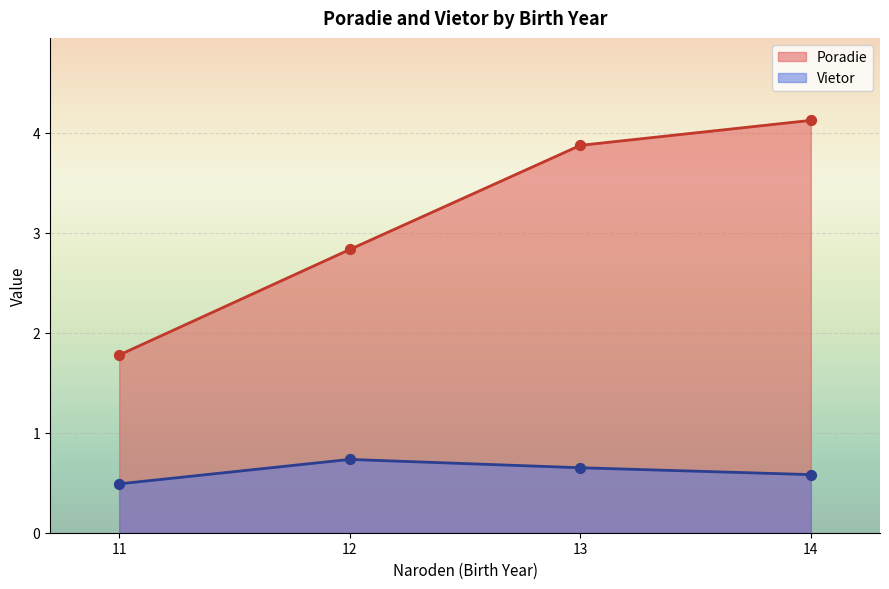

What is the total value across all series at 14?

4.7